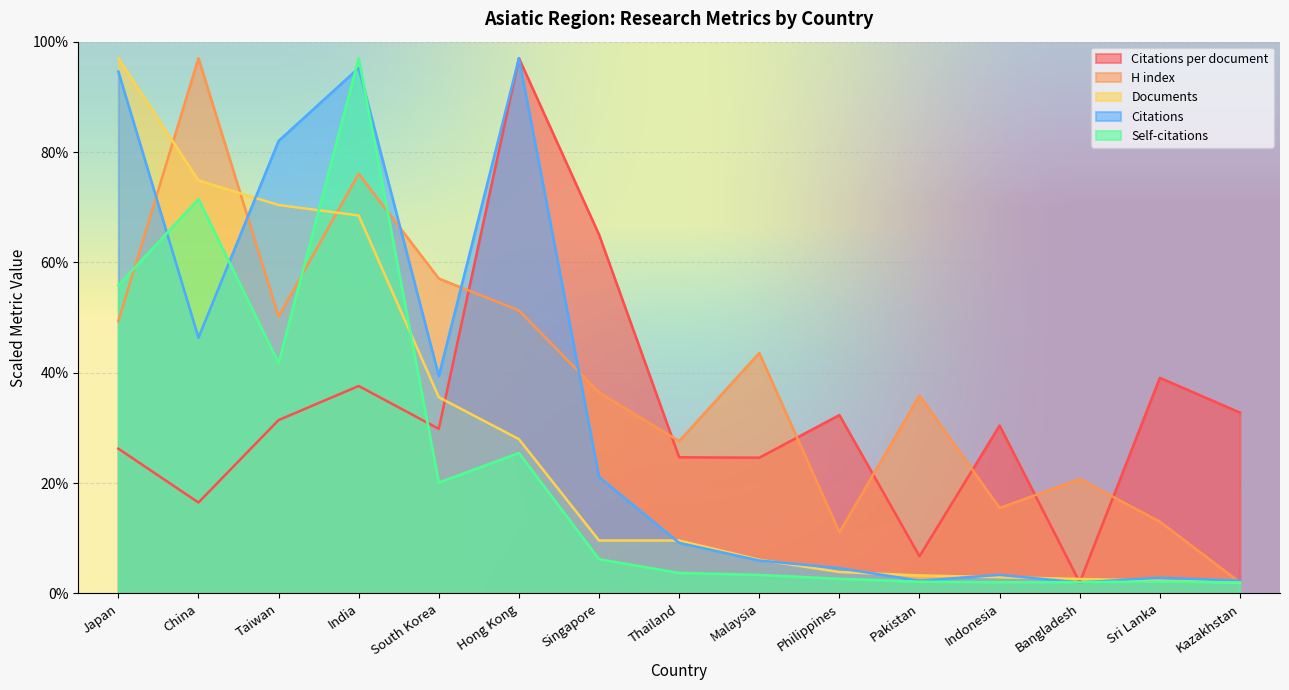

What is the difference between the second highest and second lowest values in the Citations per document series?

58.3